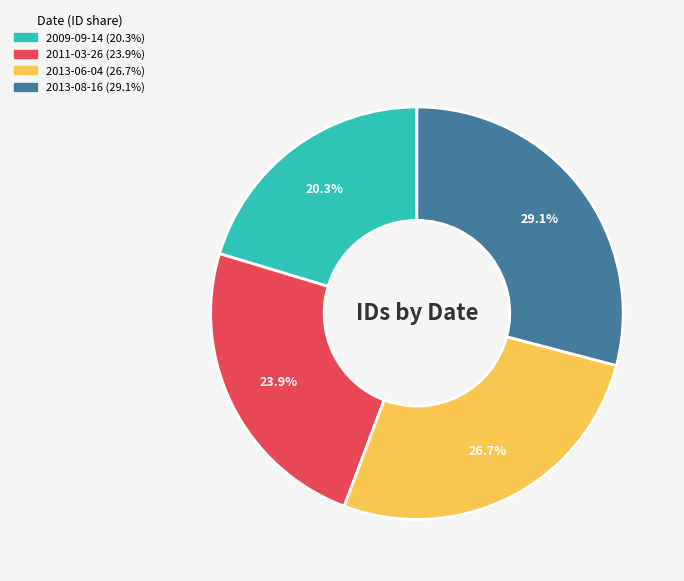

To the nearest percent, what portion does 2009-09-14 represent?

20%